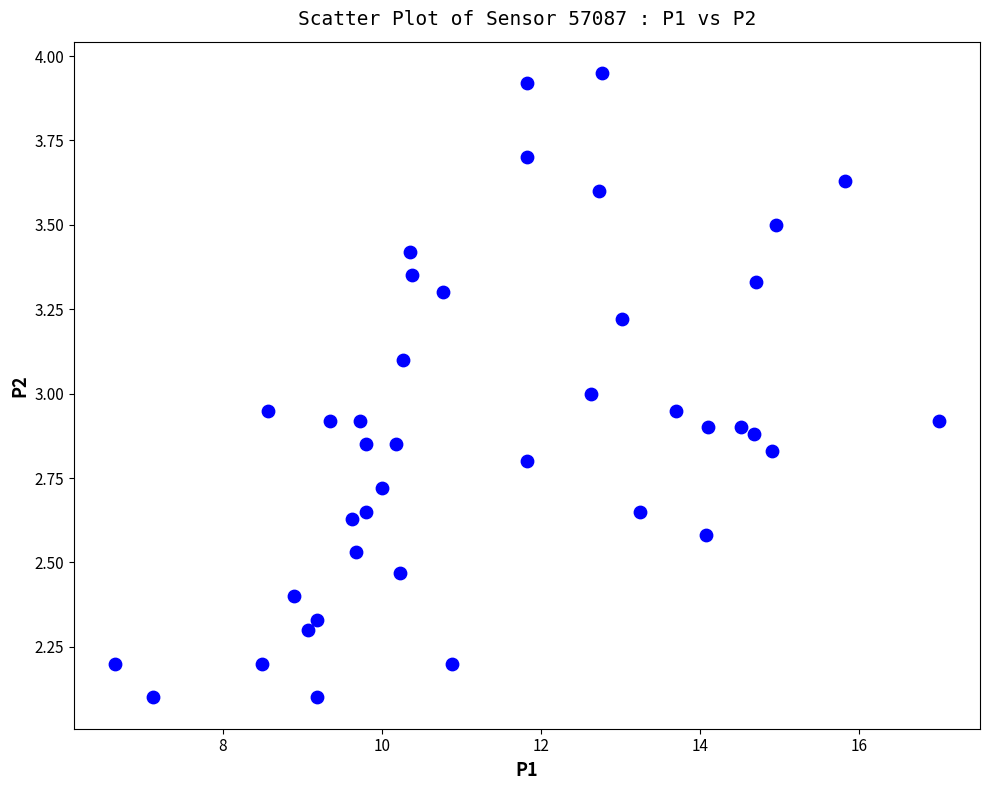

How many data points are displayed?

40